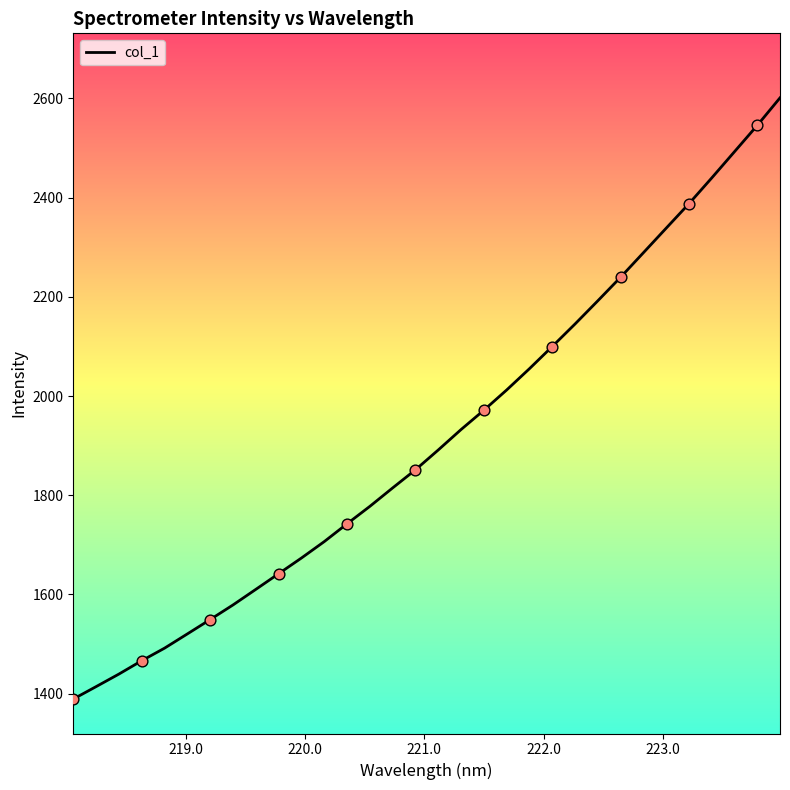

What is the smallest value displayed?

1389.2